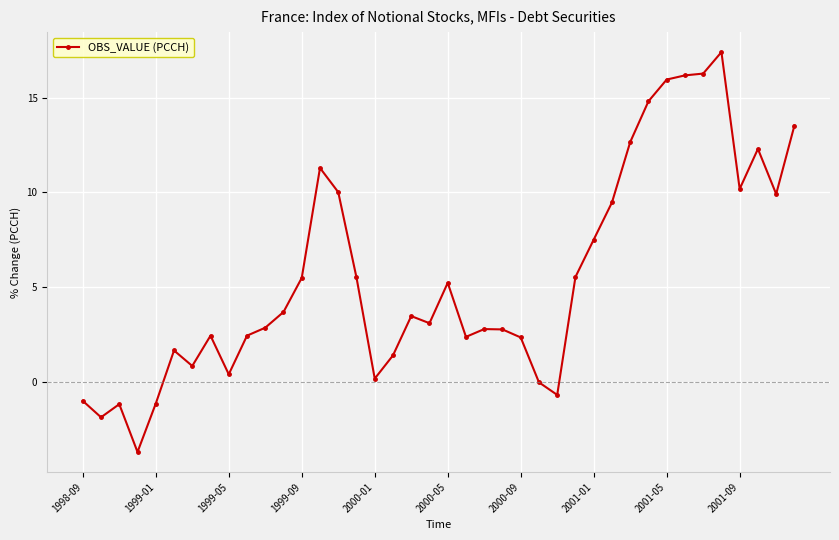

What is the value of the 32nd point from the left?

14.8